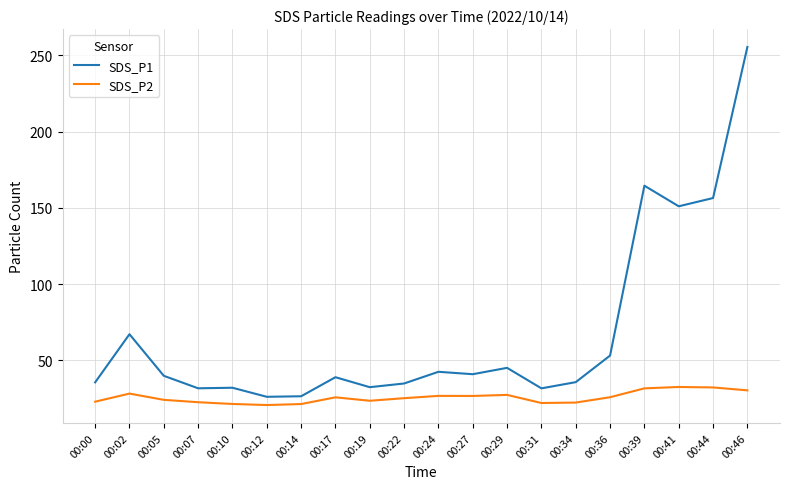

List the series in order of their overall mean, highest first.

SDS_P1, SDS_P2